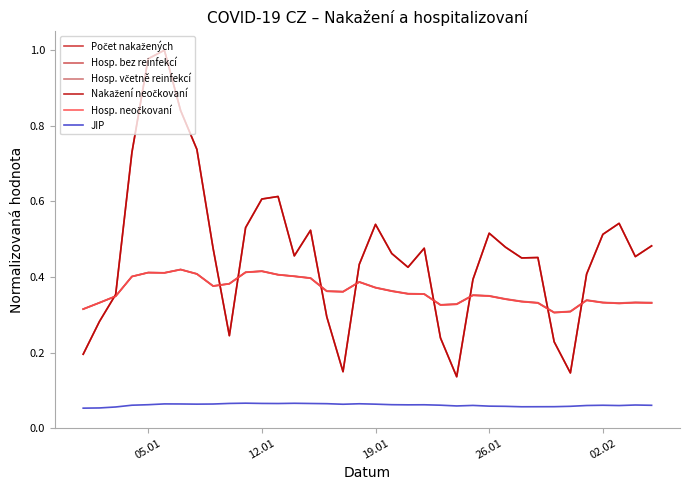

True or false: Hosp. bez reinfekcí and JIP intersect in this chart.

False